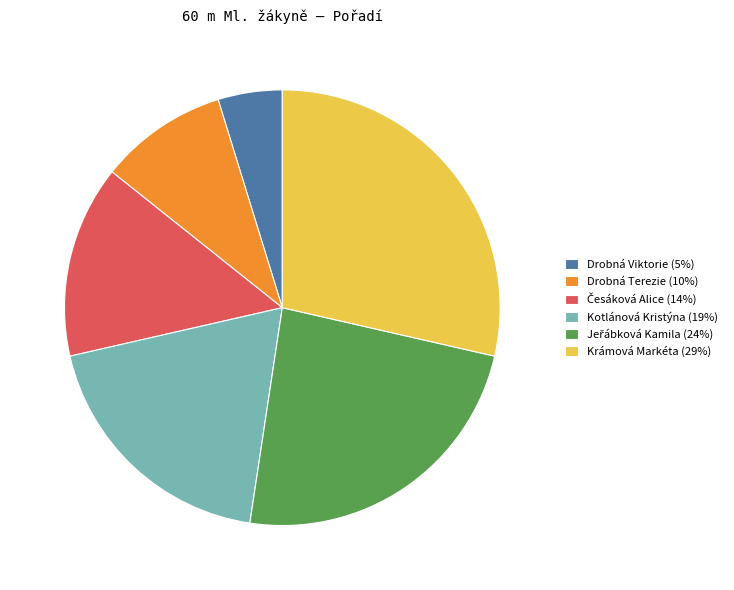

Is it true that Drobná Terezie is 10% of the pie?

True